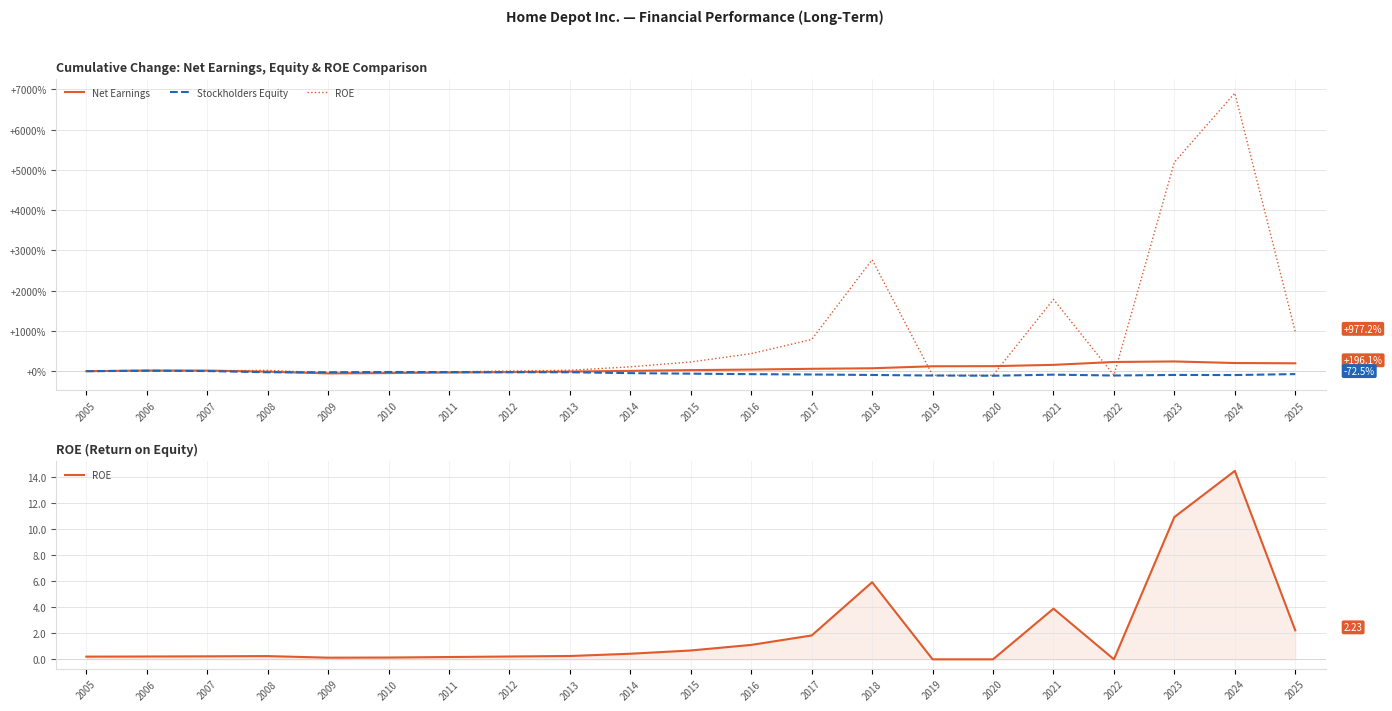

What value does the ROE series have at 2015?

0.7